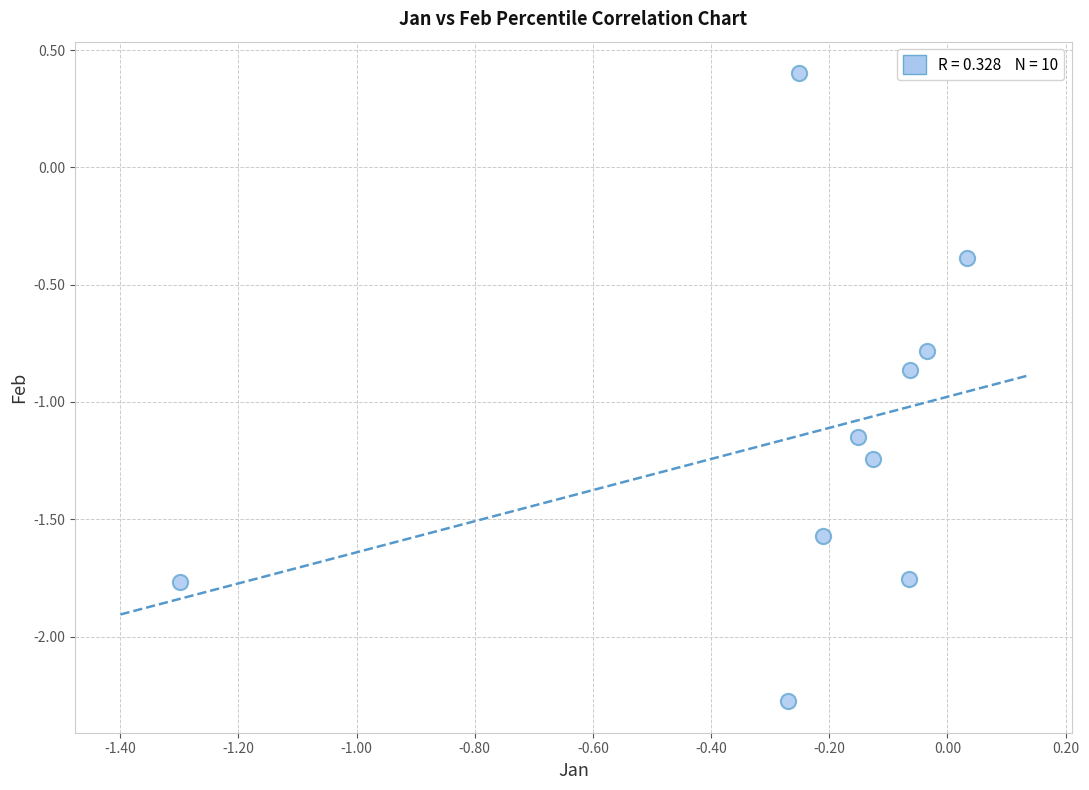

What is the average Y value?

-1.1